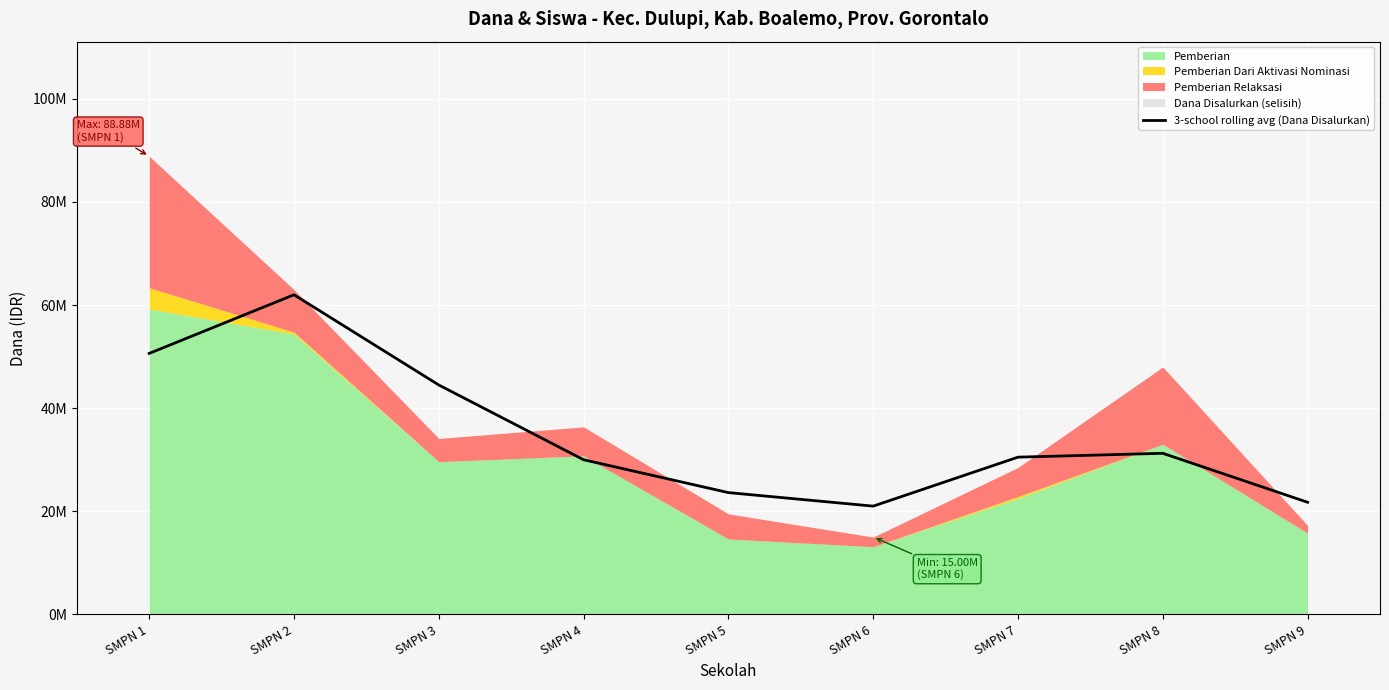

What is the maximum value shown in the chart?

62000000